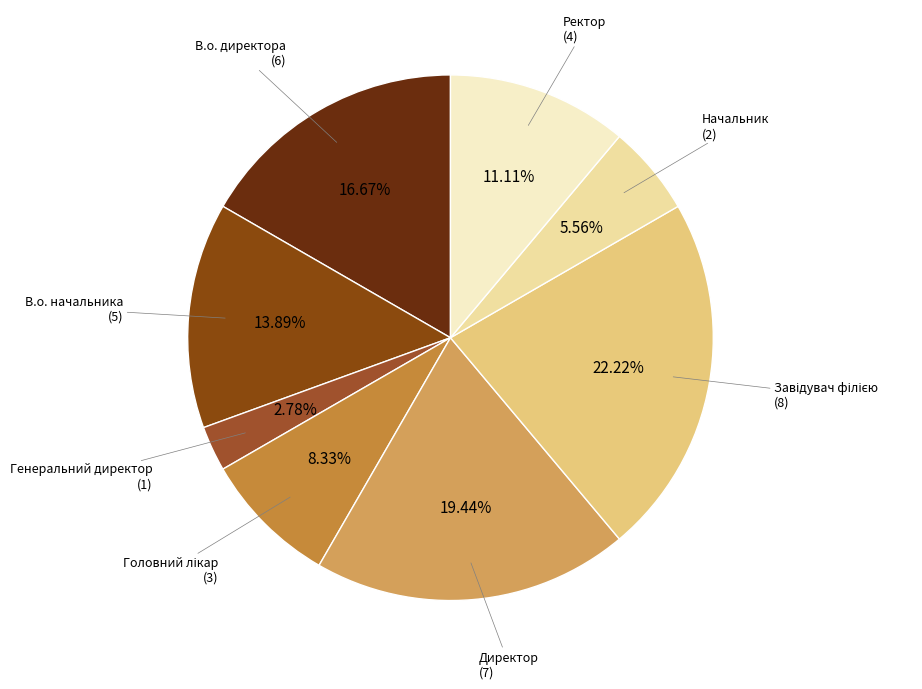

Does Начальник account for over 50% of the chart?

No